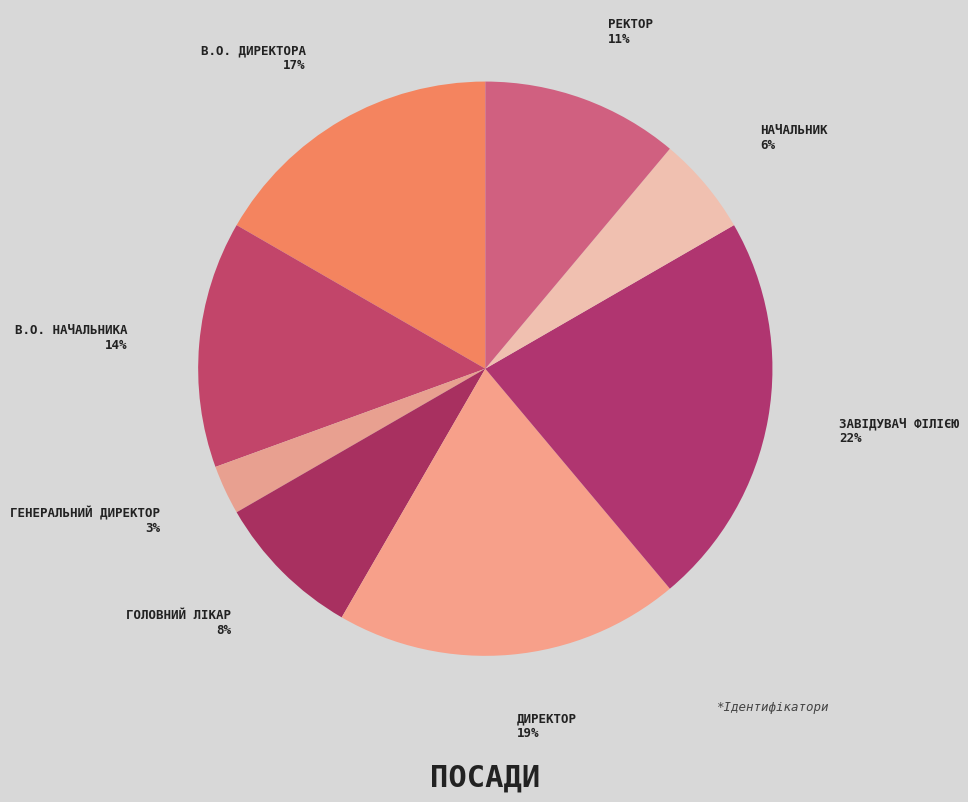

How many segments does this pie chart have?

8